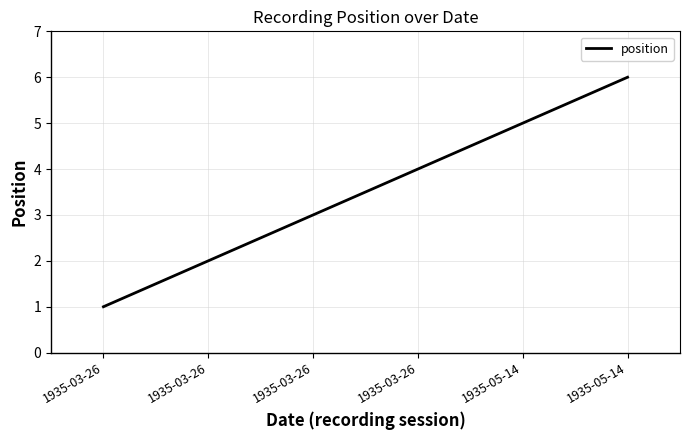

Is this an area chart (filled region under the line)?

No